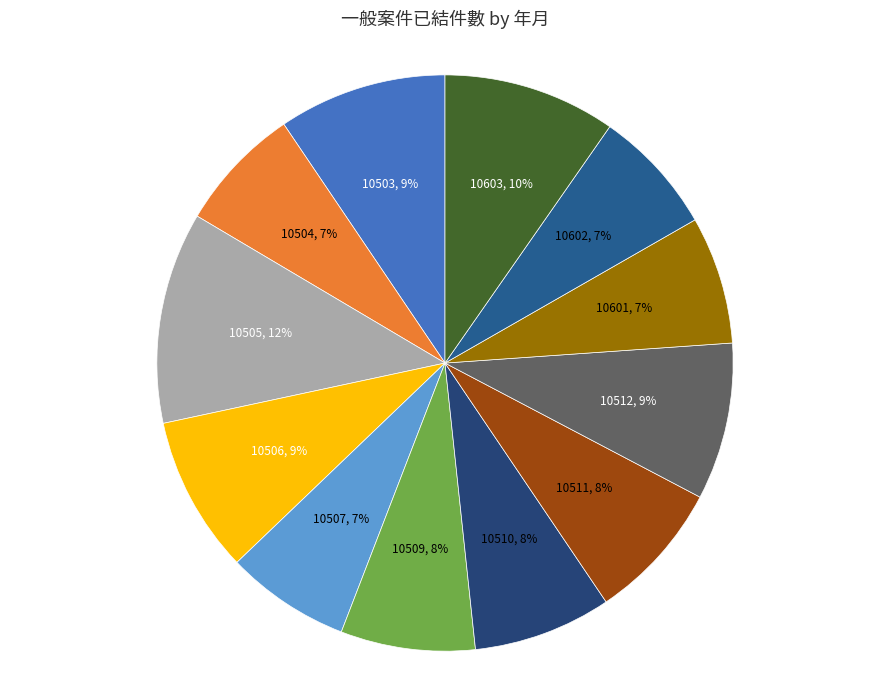

How many slices are in this pie chart?

12